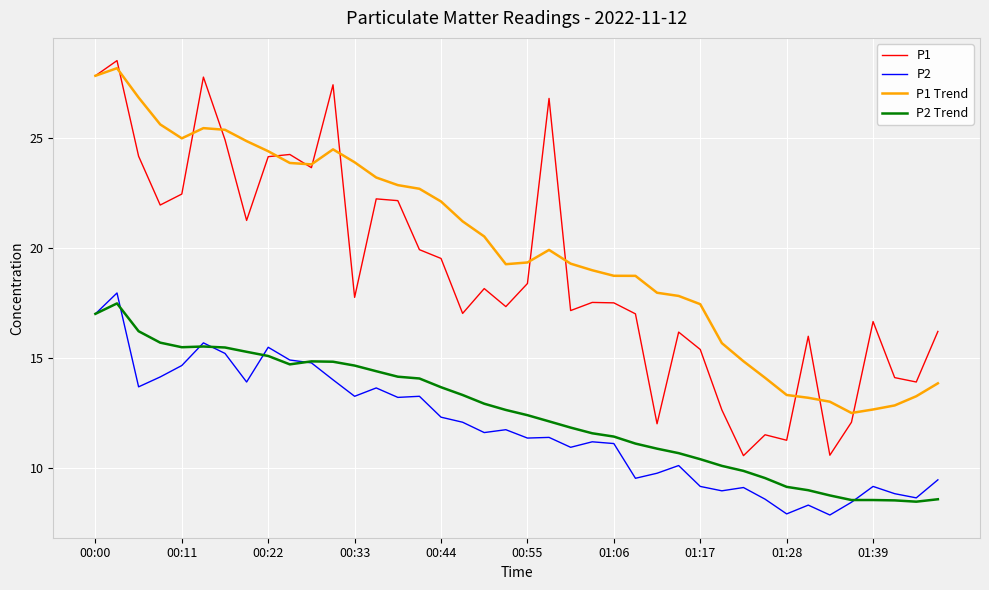

Which series has the widest spread of values?

P1